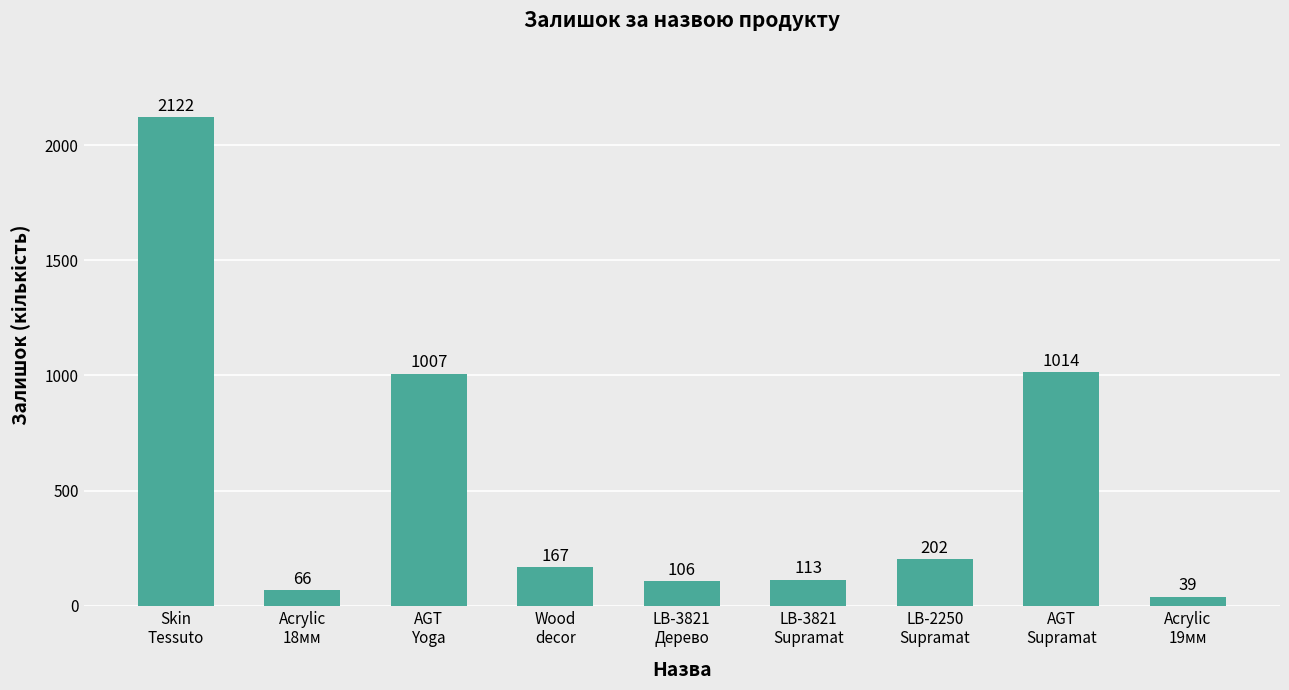

What is the difference between the values at LB-3821
Дерево and Acrylic
18мм?

40